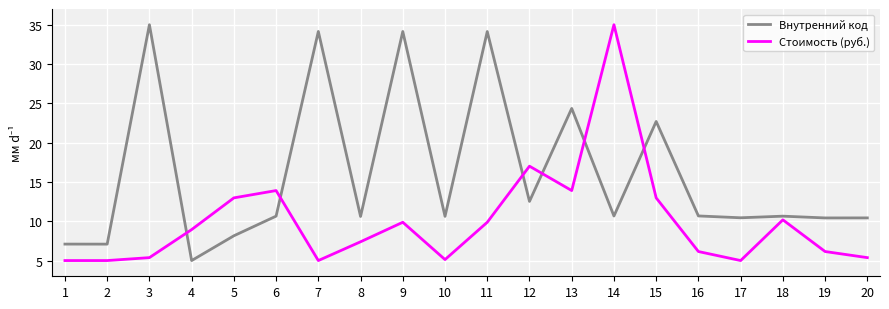

True or false: Внутренний код has more than 2 points higher than both neighbors.

True